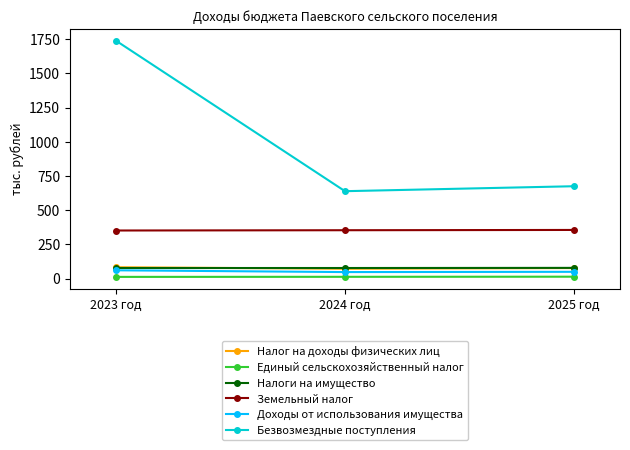

How many lines are shown in the chart?

6